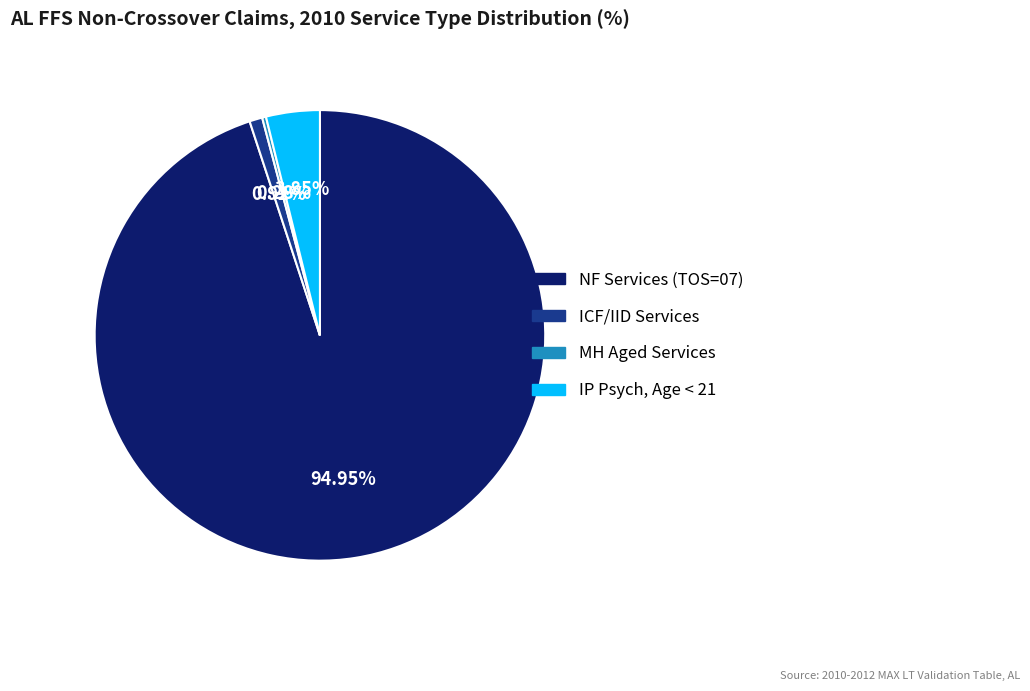

Does any single category account for the majority?

Yes